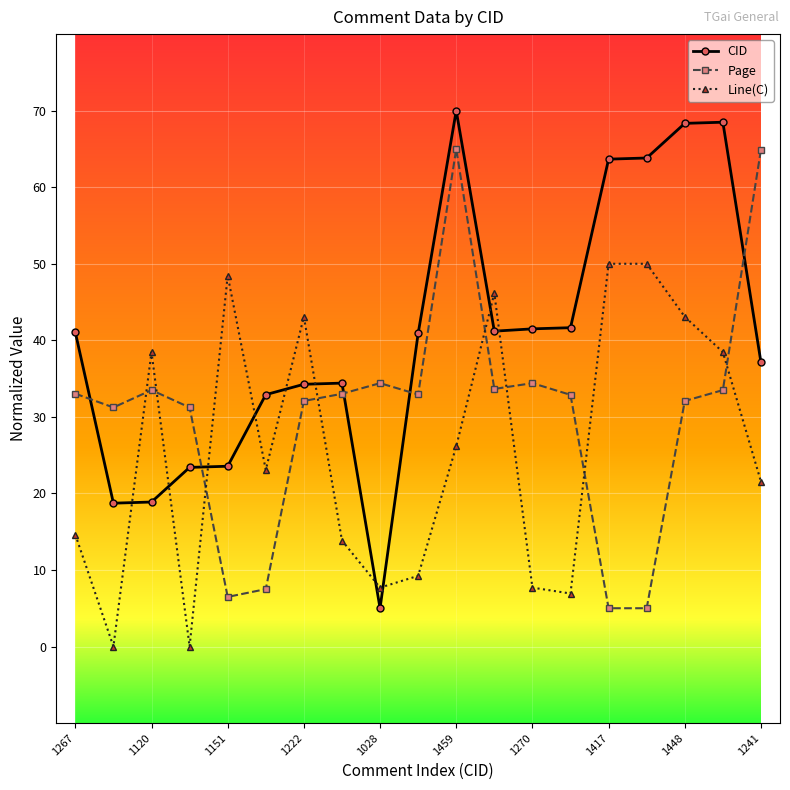

What is the greatest value displayed?

70.0